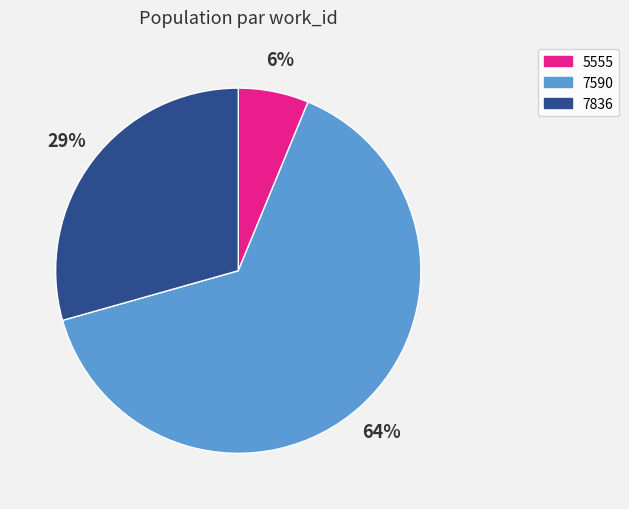

To the nearest percent, what is the average slice percentage?

33%